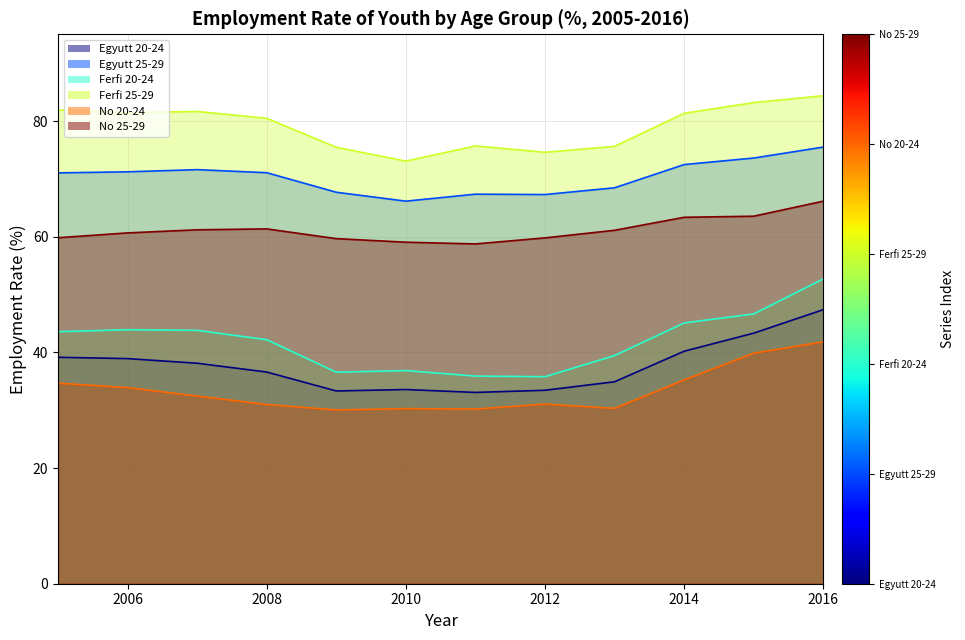

The value of Ferfi 25-29 at 2010 is 73.1. True or false?

True